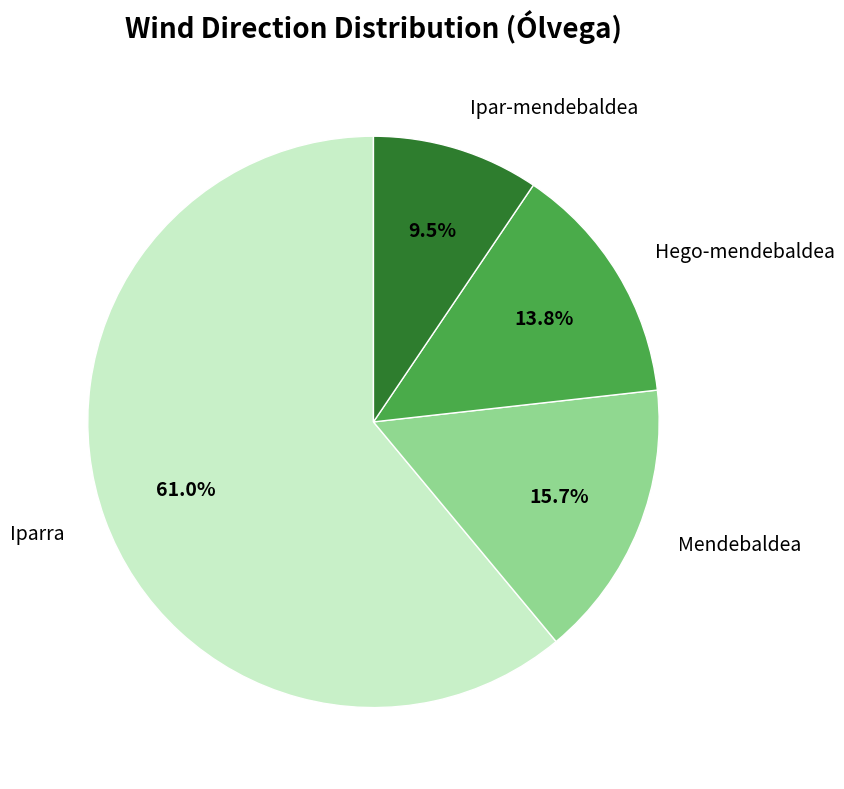

What is the smallest slice in the pie chart?

Ipar-mendebaldea